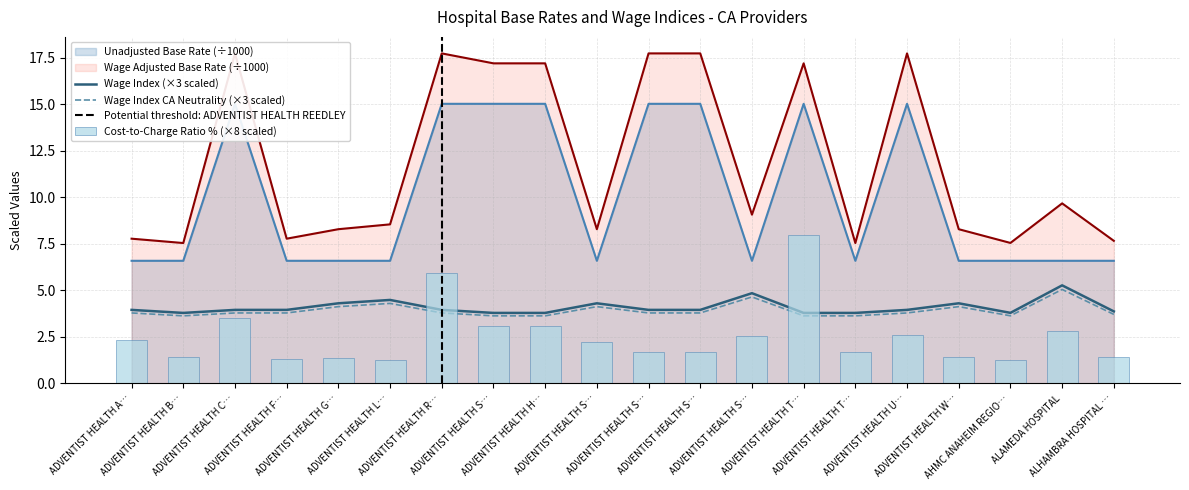

At which category is the sum across all series the highest?

ADVENTIST HEALTH T…